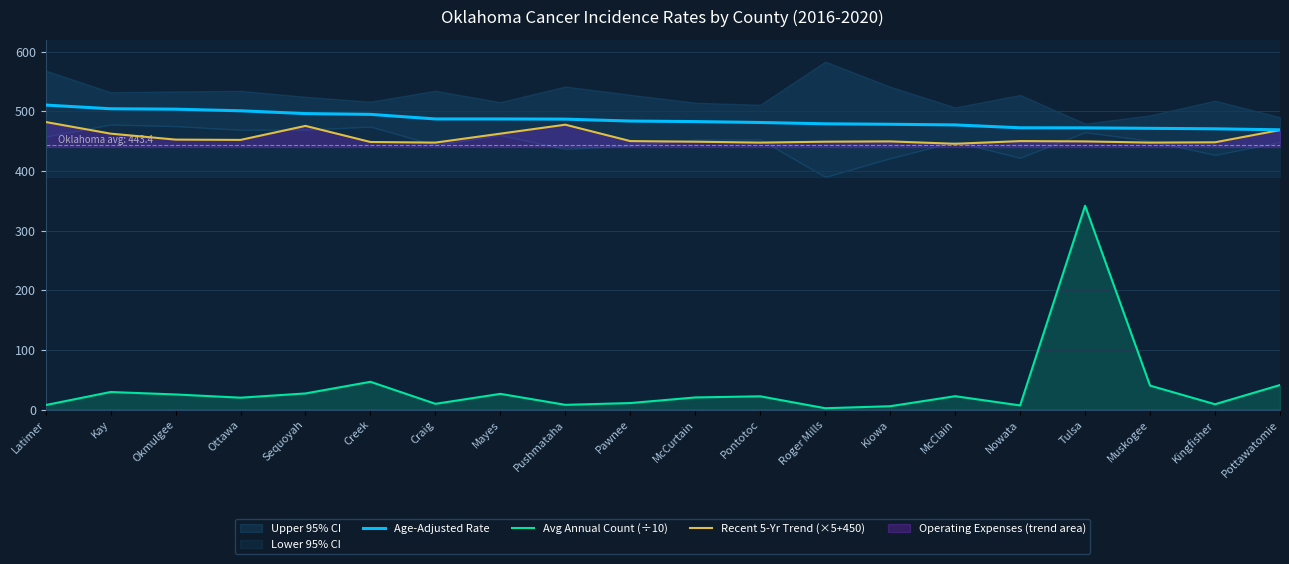

What is the sum of the Avg Annual Count (÷10) values at Latimer and Kay?

37.1